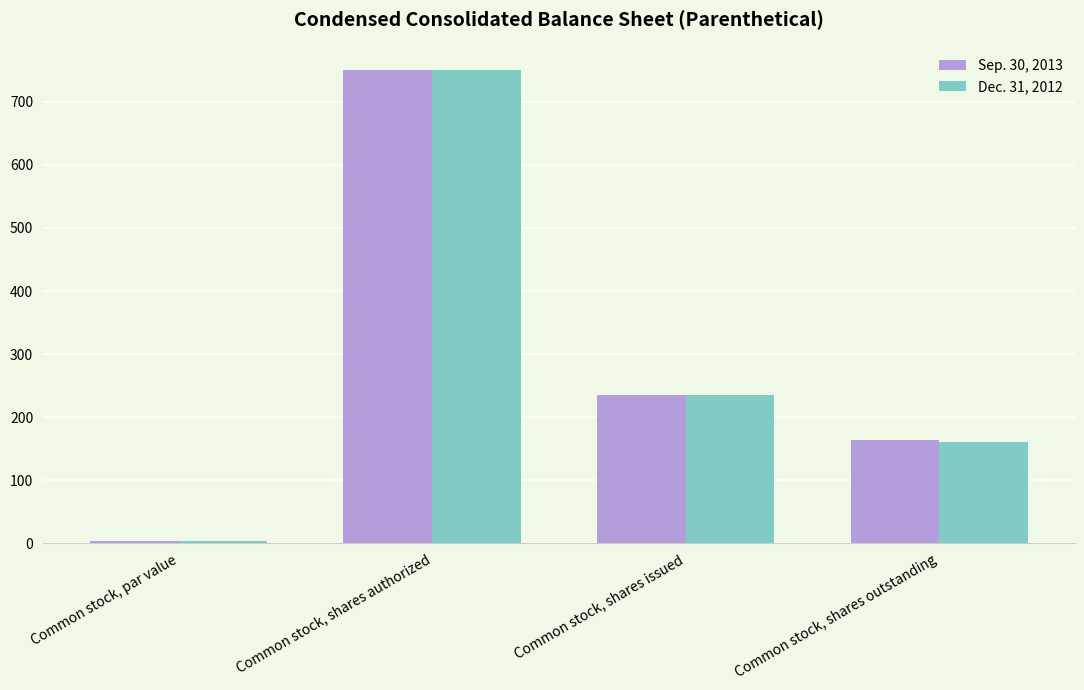

At which label is Dec. 31, 2012 closest to 376?

Common stock, shares issued